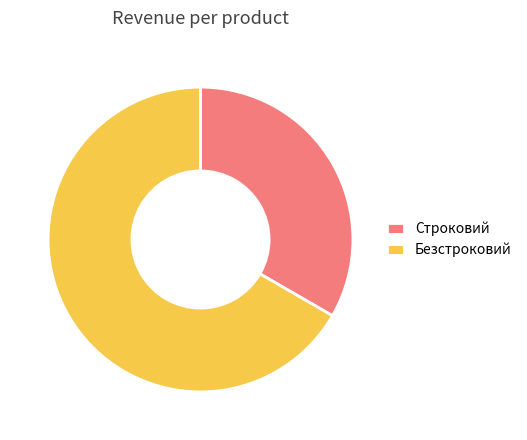

Is there any slice that represents more than half of the pie?

Yes